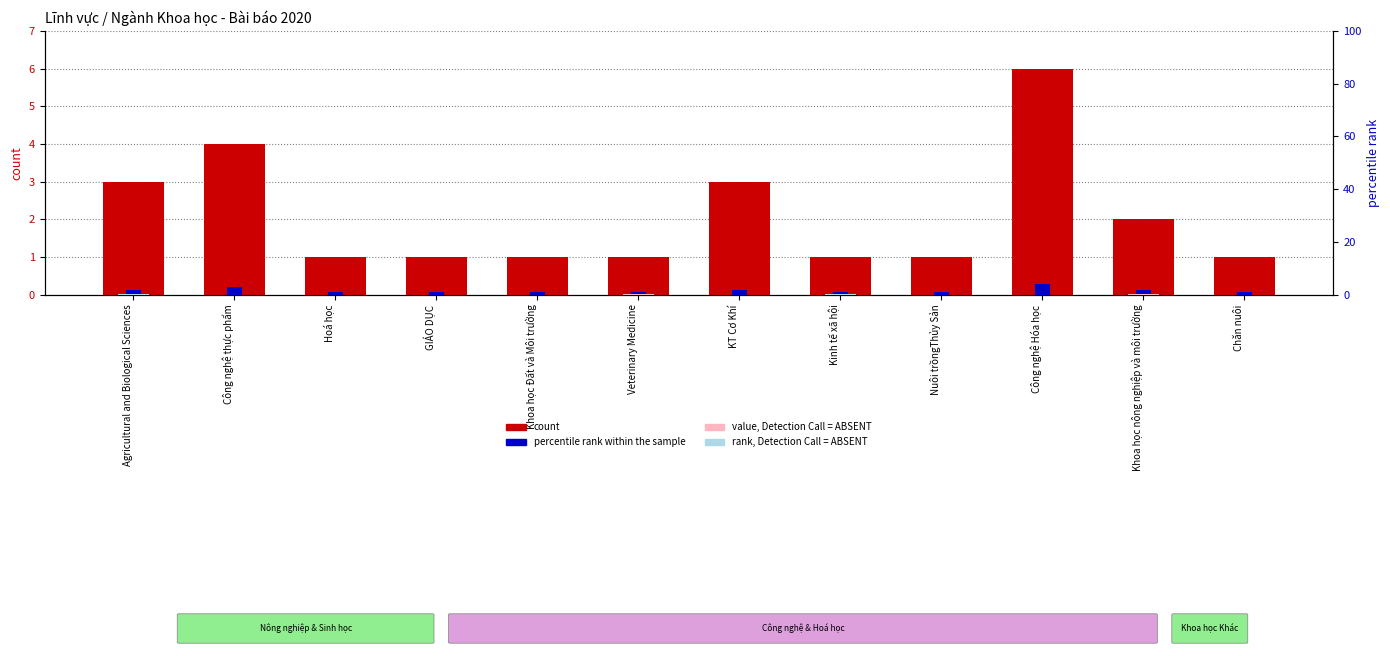

What is the total value across all series at KT Cơ Khí?

5.0